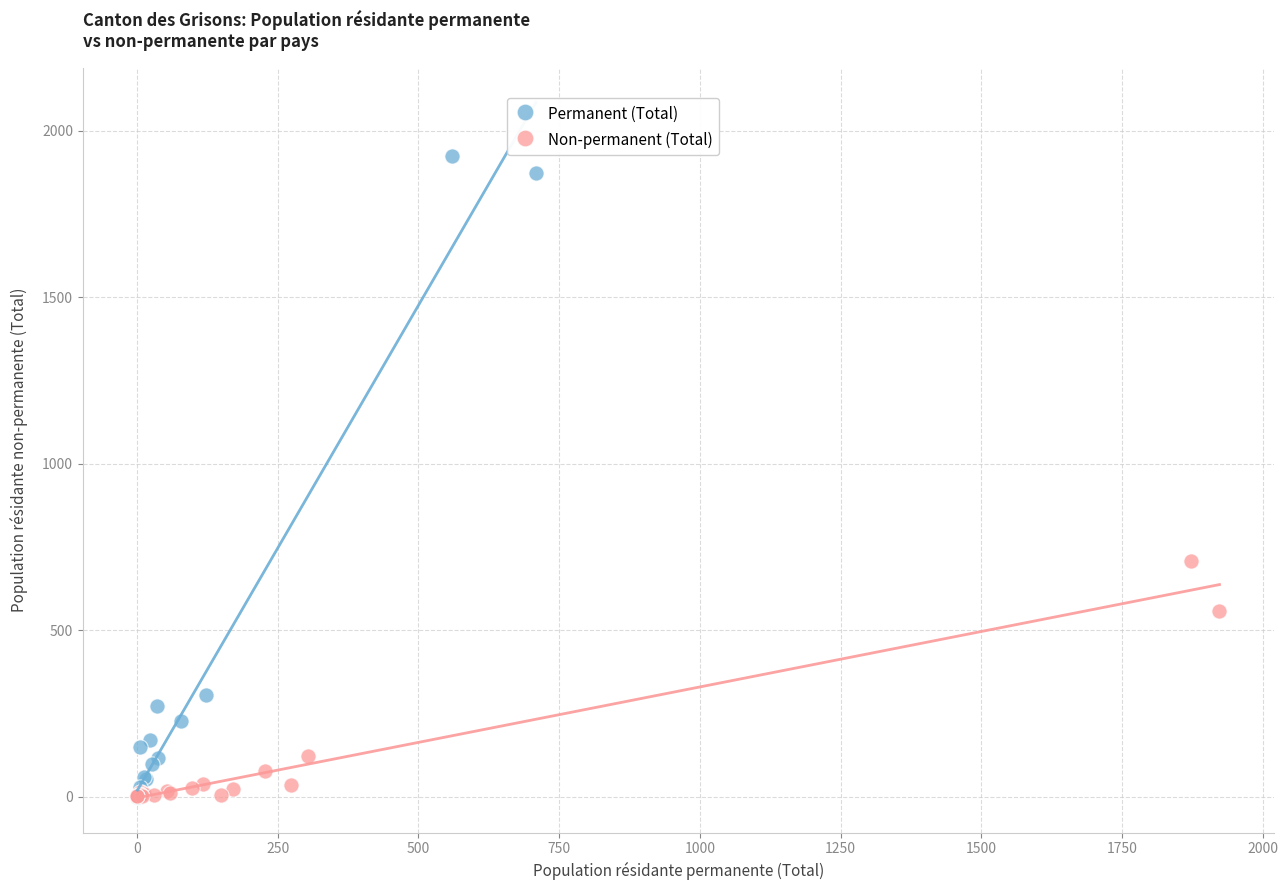

Which series contains the highest Y value?

Permanent (Total)